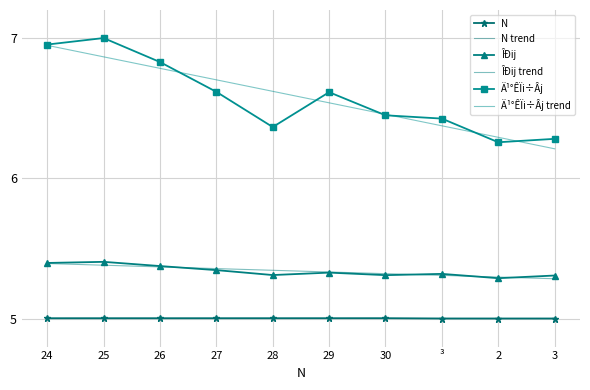

What are all the series names shown in the legend?

N, N trend, ÎÐij, ÎÐij trend, Ä¹°ÊÏi÷Âj, Ä¹°ÊÏi÷Âj trend